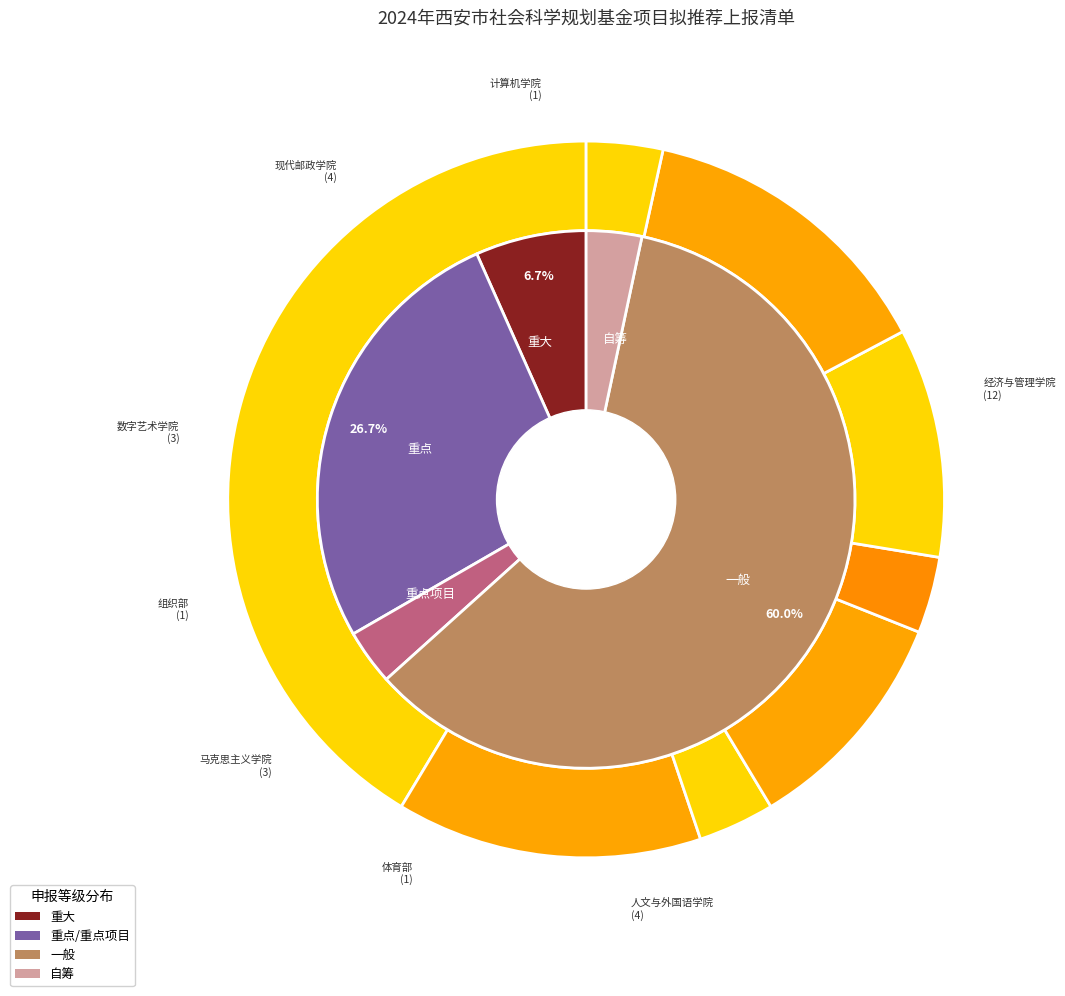

What portion of the pie excludes 计算机学院?

96.6%